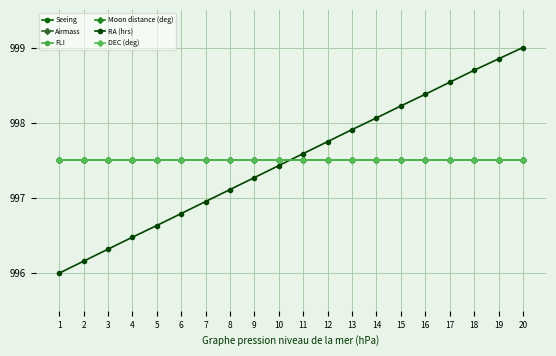

Does the chart display data point markers on the line(s)?

Yes